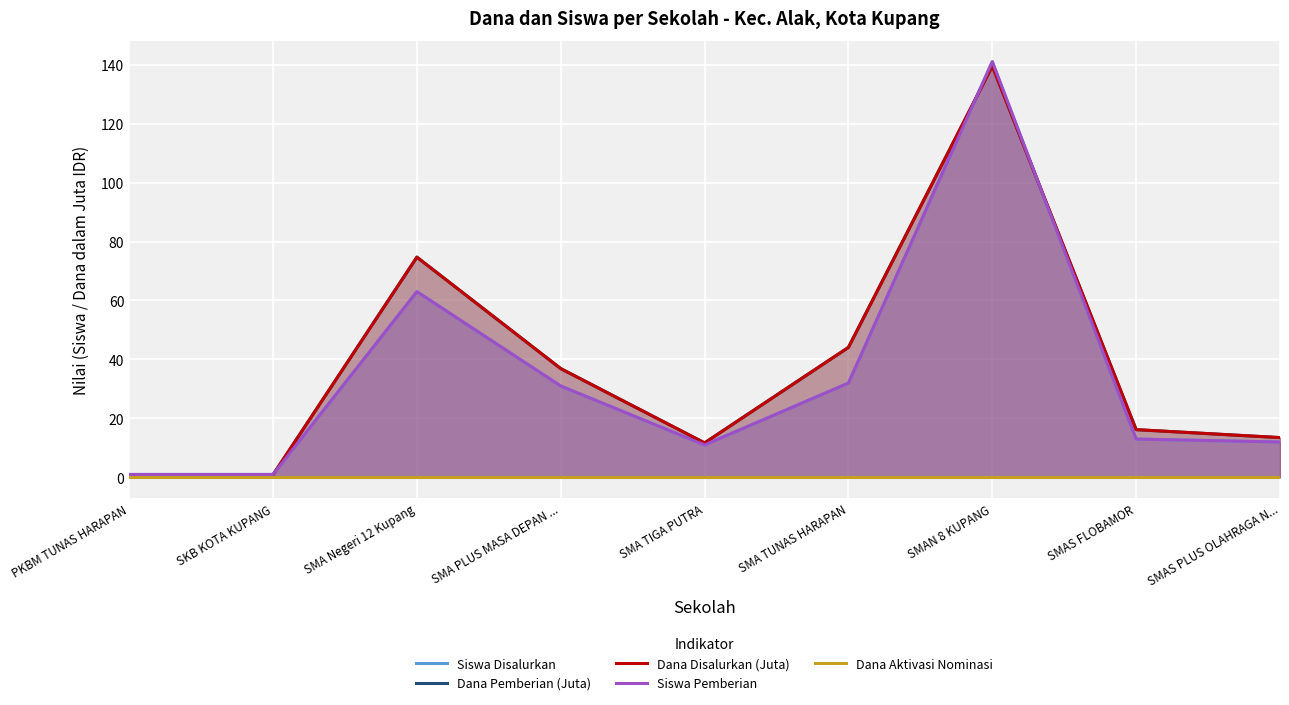

True or false: Dana Pemberian (Juta) has a value of 211.1 at SMAN 8 KUPANG.

False